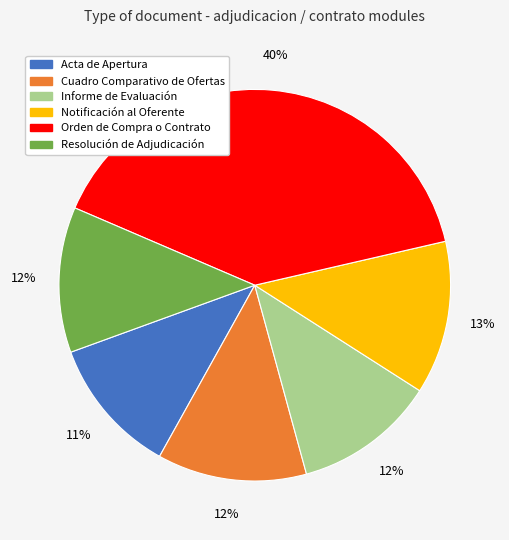

What percentage is the Resolución de Adjudicación slice, to the nearest percent?

12%